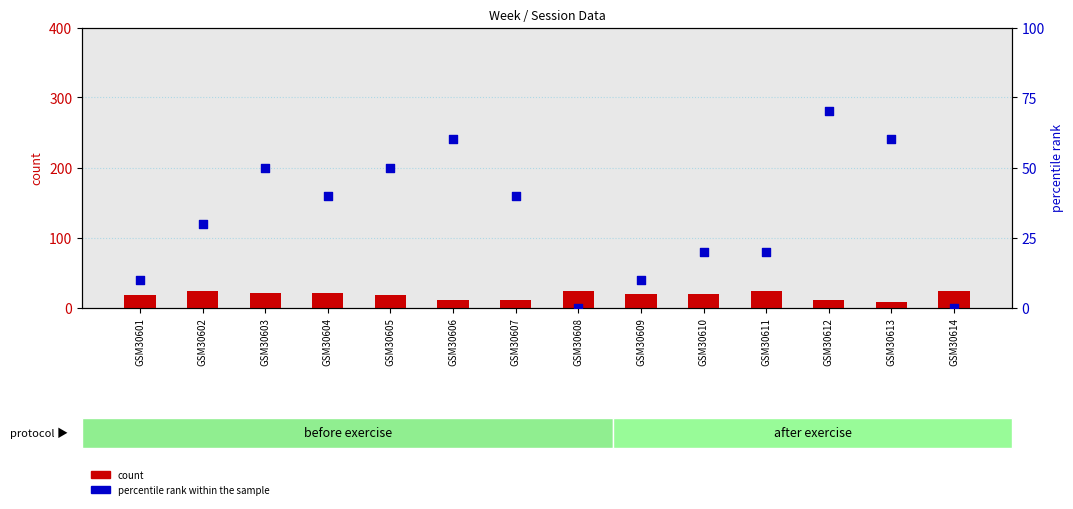

Is the value of percentile rank within the sample at GSM30608 greater than the value of count at GSM30609?

No